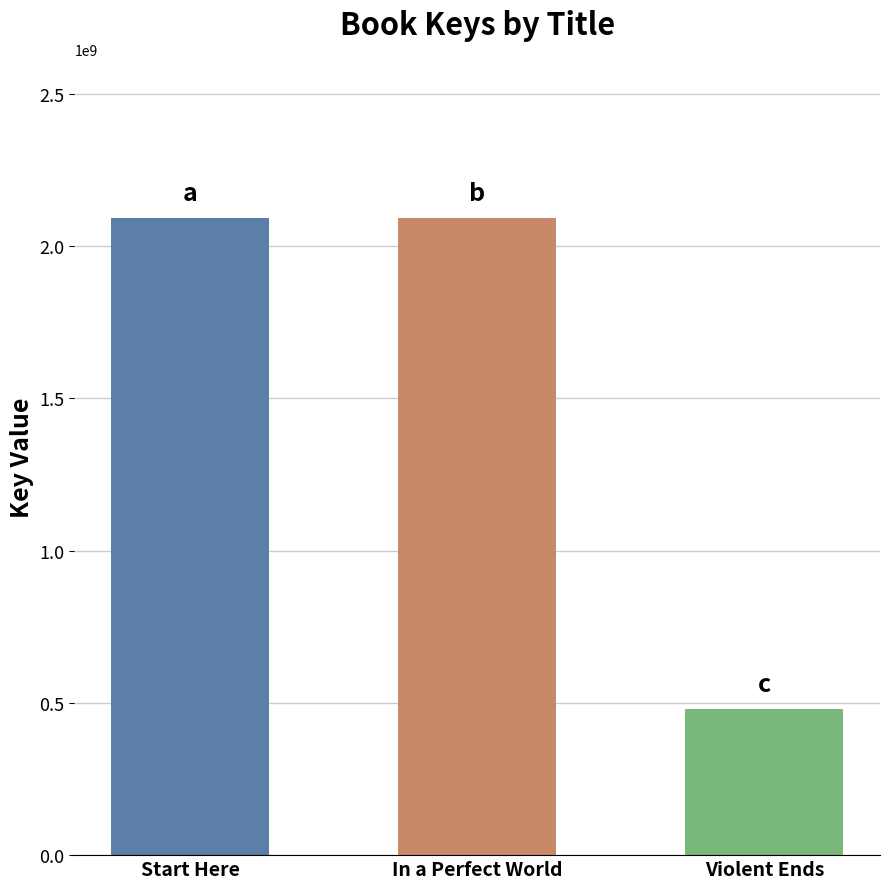

At which label does the data first exceed 2091999018?

Start Here